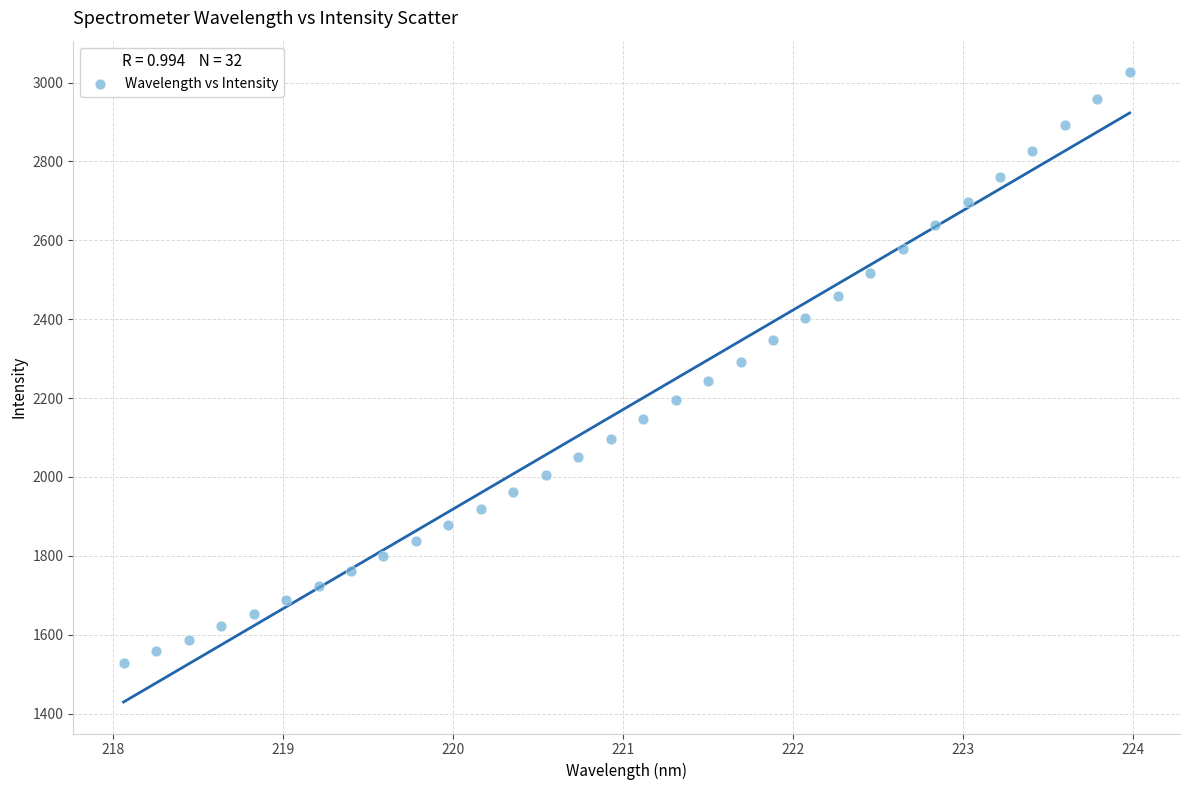

What is the range of X values (max minus min)?

5.9